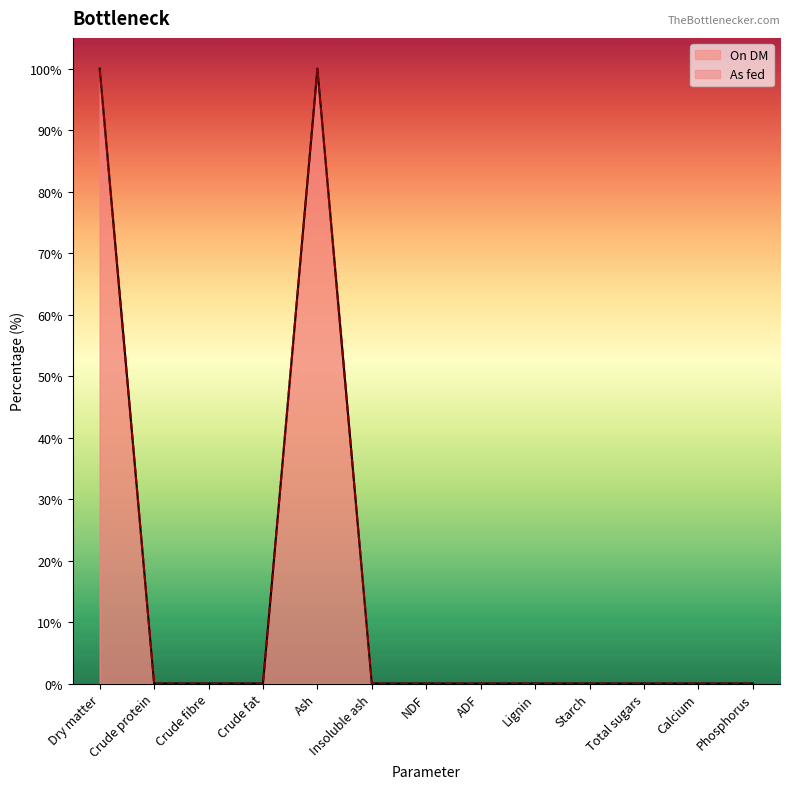

List the series in order of their peak value, lowest first.

As fed, On DM